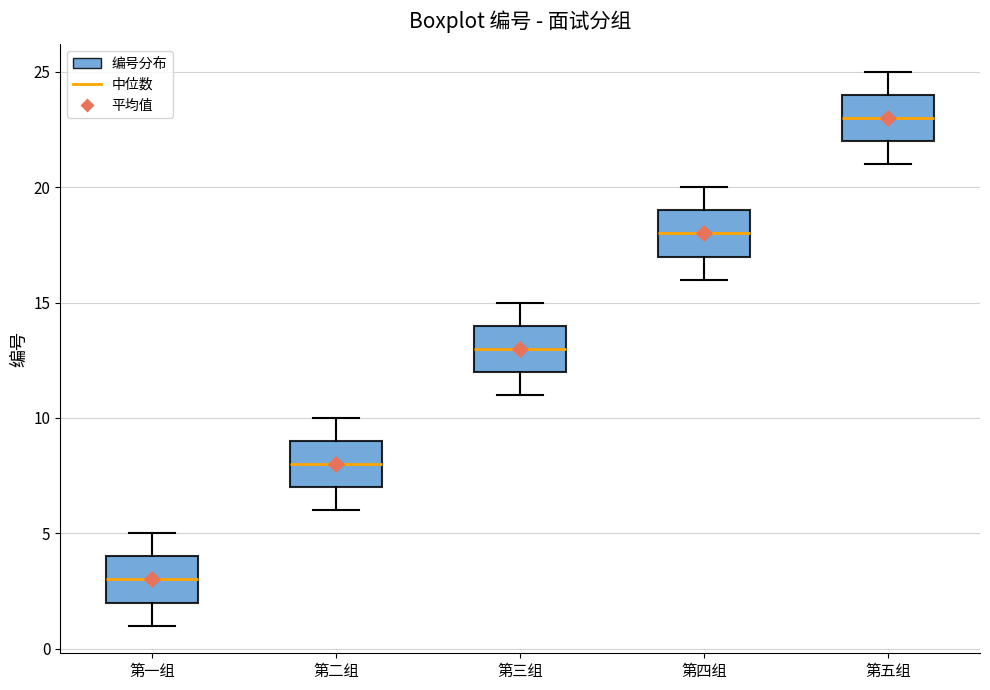

Which box's median line is the highest?

第五组